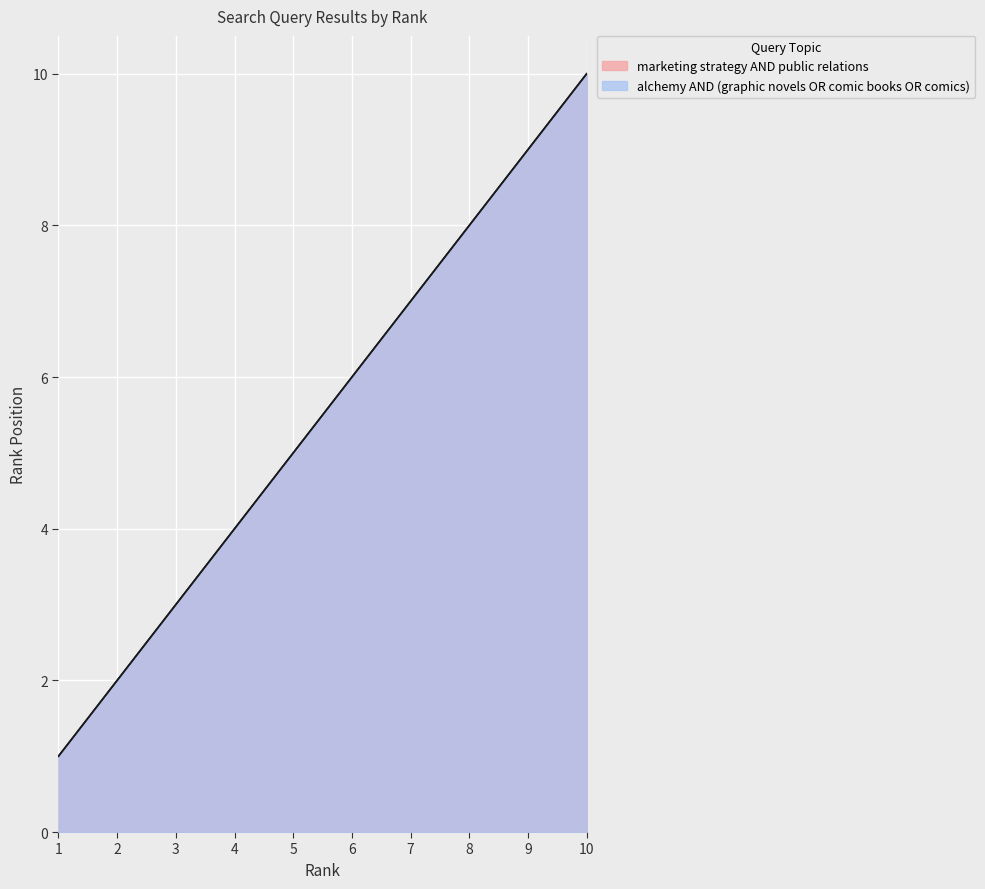

How many lines are shown in the chart?

2